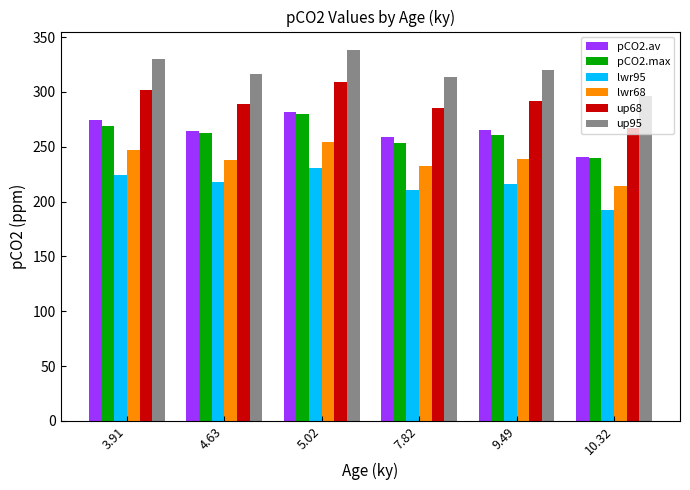

What is the sum of all pCO2.max values?

1566.2